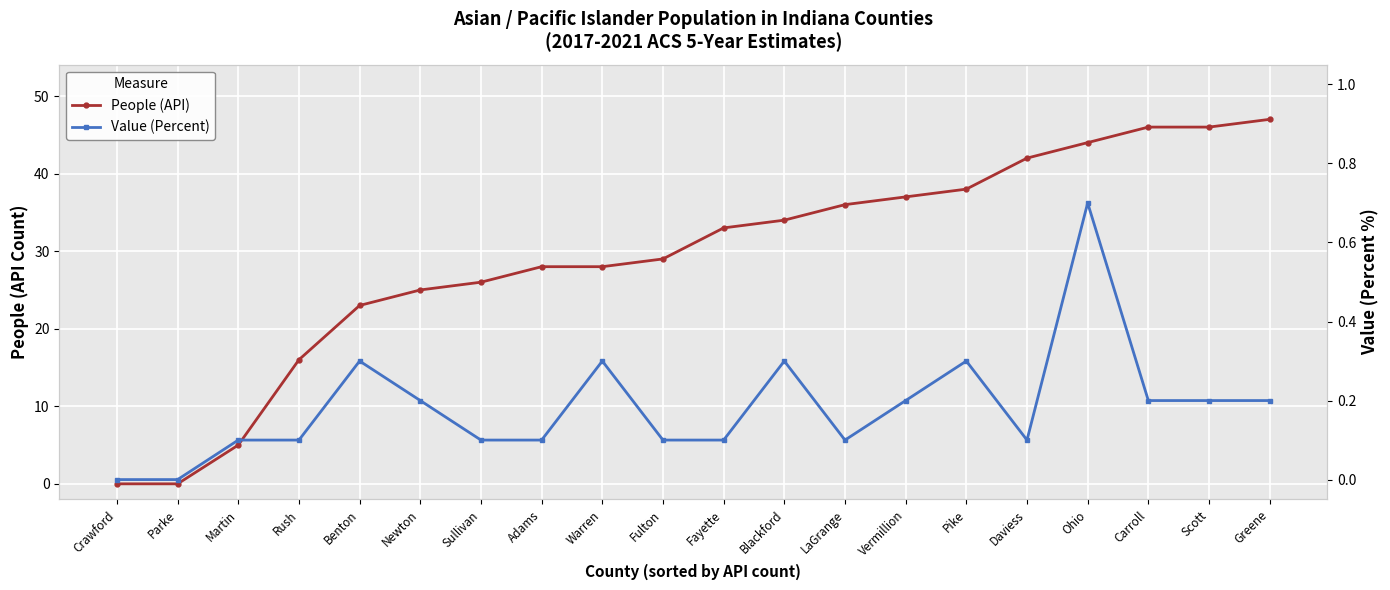

The People (API) series shows 47.0 at Greene. True or false?

True